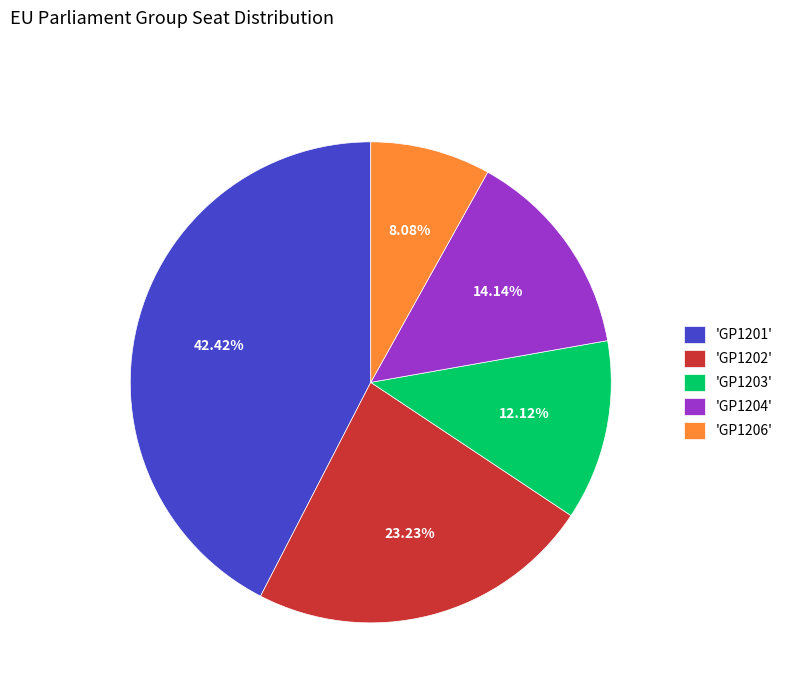

How many segments does this pie chart have?

5